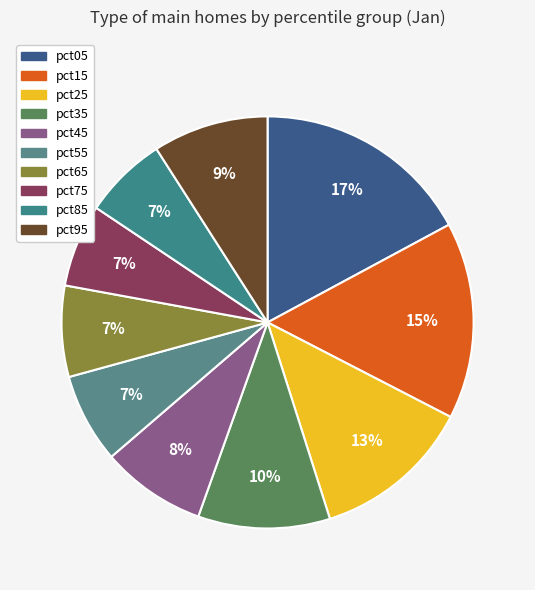

To the nearest percent, what portion does pct05 represent?

17%